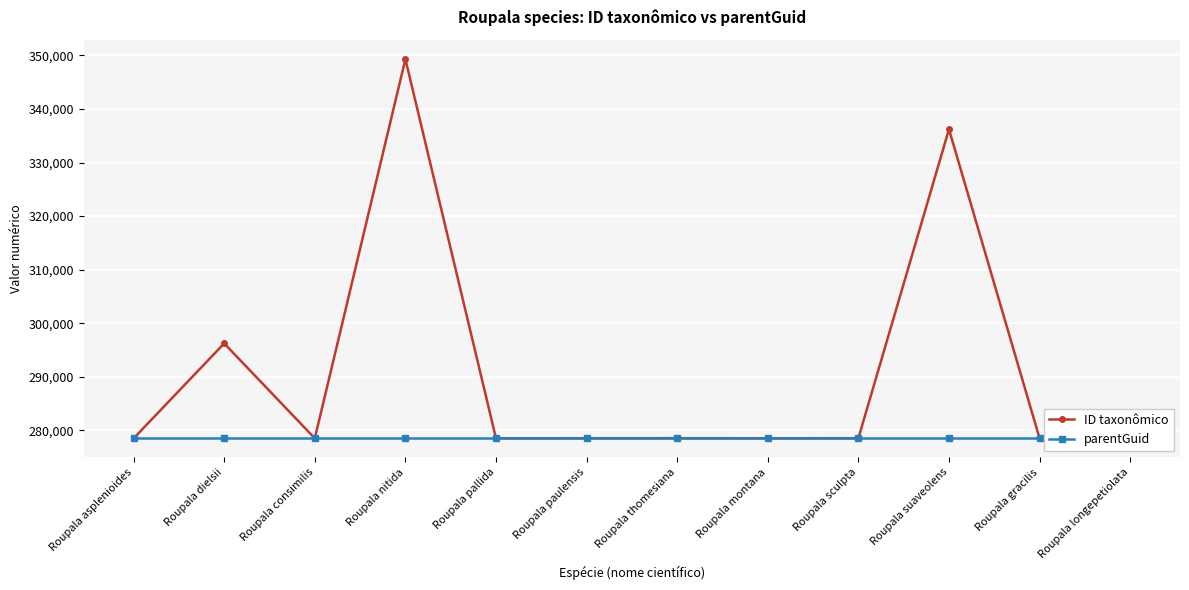

Where is the first local minimum for ID taxonômico?

Roupala consimilis